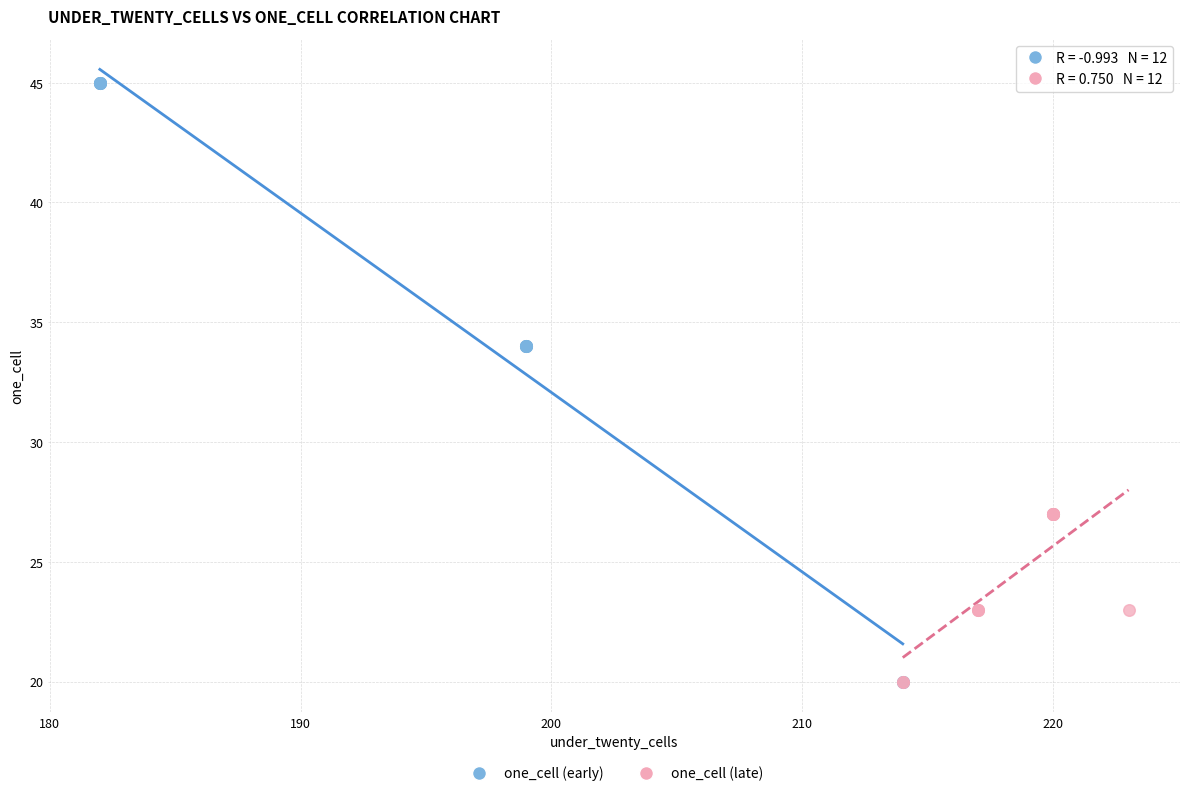

Which series reaches the maximum Y coordinate?

one_cell (early)